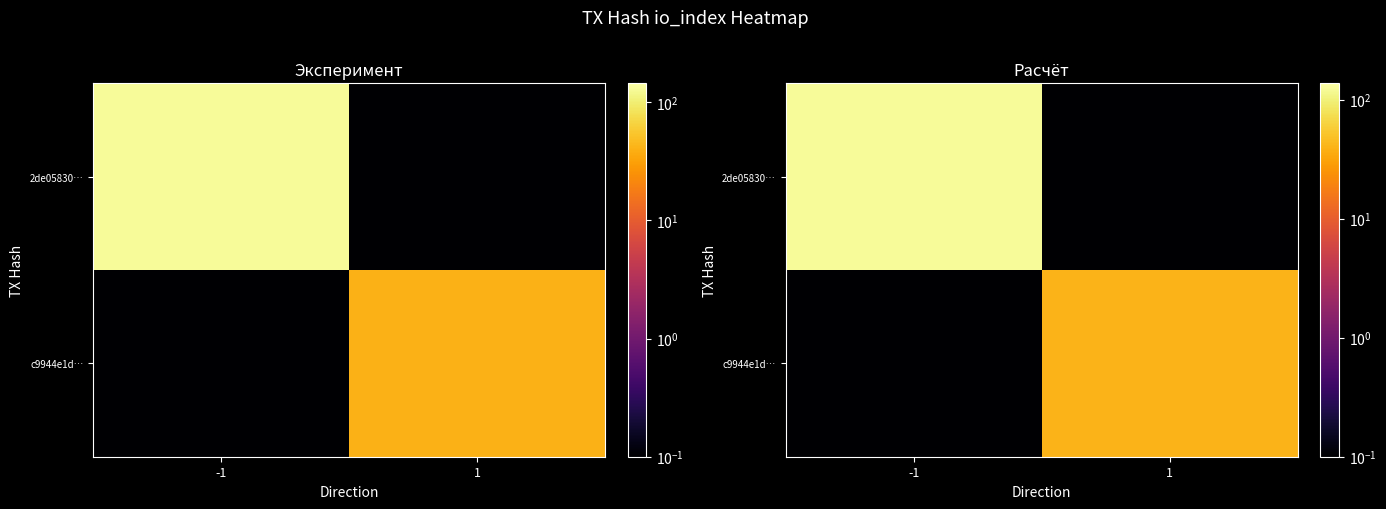

What is the difference between the 2de05830… values at -1 and 1?

124.4